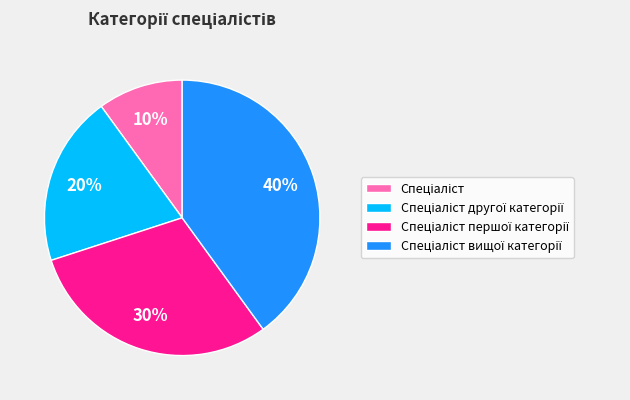

To the nearest percent, what is the difference between the largest and smallest slice percentages?

30%